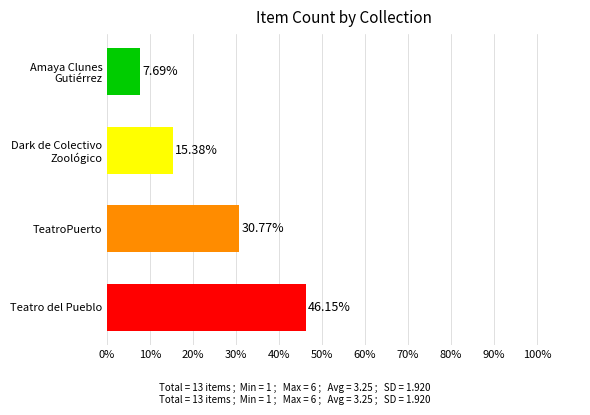

What is the difference between the maximum and minimum values?

38.5